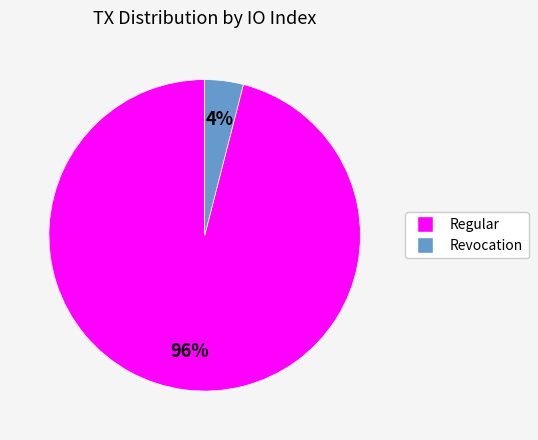

To the nearest percent, what portion does Regular represent?

96%